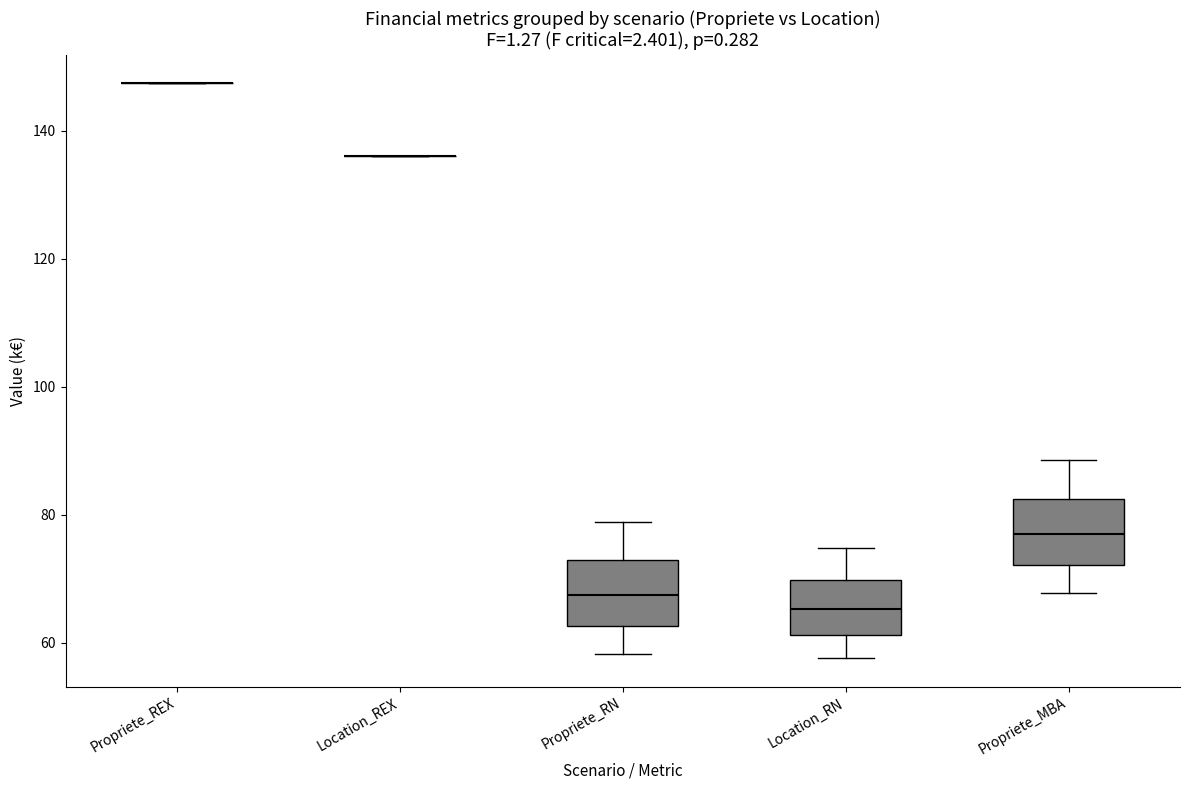

Reading left to right, transcribe this box plot: for each box, give where its median line is, the range the box spans, and where its two whiskers end, as read against the y-axis. The values are not printed on the chart, so give them approximately, as read against the axis.

Propriete_REX: box collapsed to a line at 148, whiskers 148 to 148
Location_REX: box collapsed to a line at 136, whiskers 136 to 136
Propriete_RN: median 68, box 62 to 72, whiskers 58 to 78
Location_RN: median 66, box 62 to 70, whiskers 58 to 74
Propriete_MBA: median 78, box 72 to 82, whiskers 68 to 88